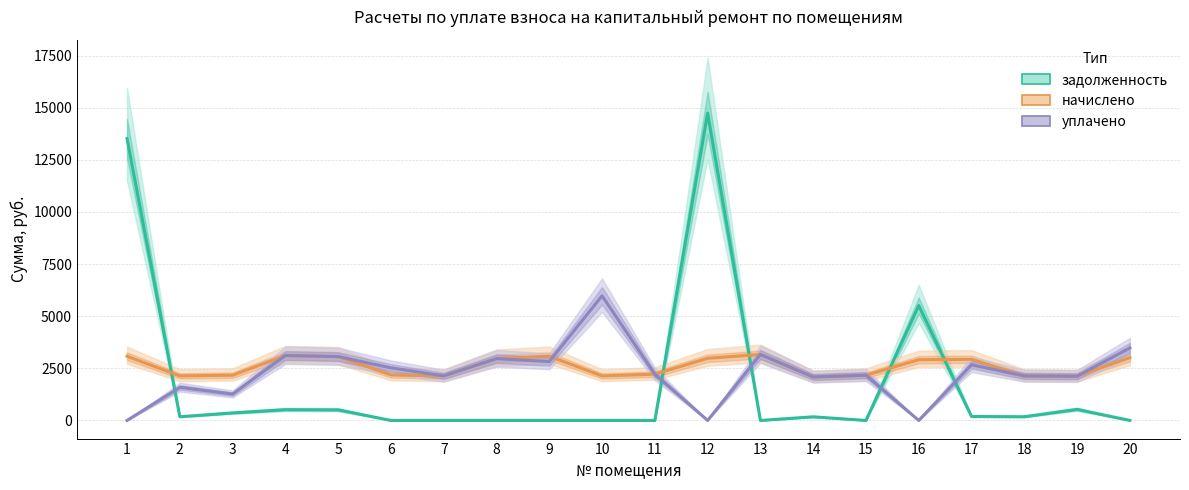

List the series in order of their peak value, highest first.

задолженность, уплачено, начислено